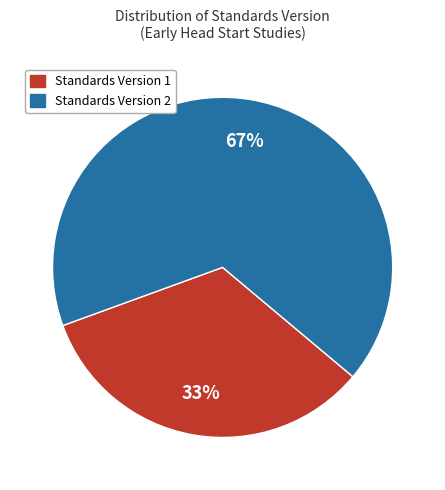

True or false: Standards Version 1 accounts for 33% of the total.

True